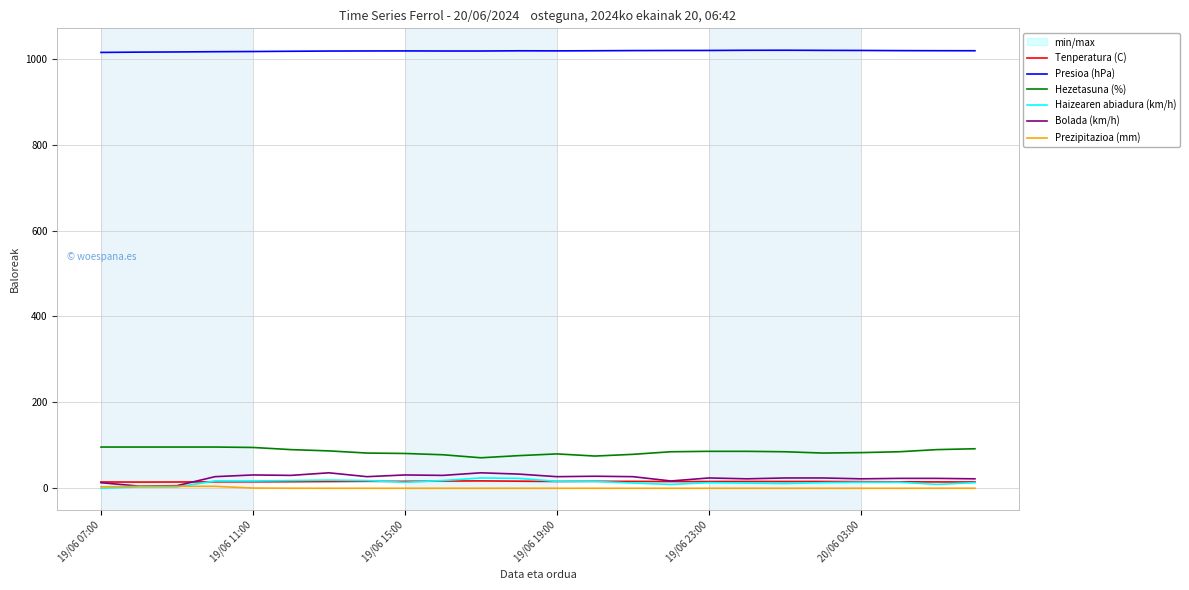

What is the difference between the highest and lowest values at 14?

1018.9